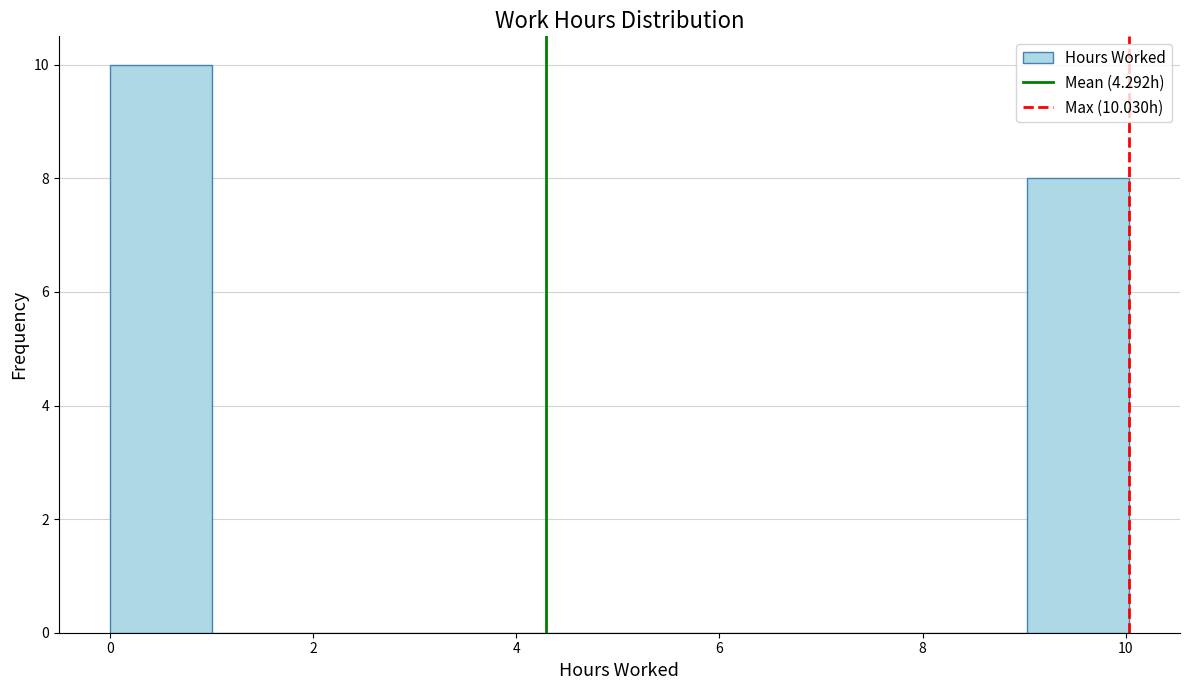

Over which range of the x-axis is the bar tallest?

0 to 1